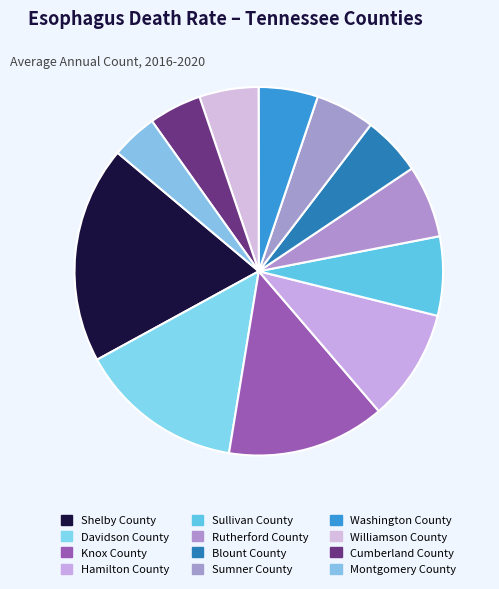

Rank the categories by value from lowest to highest.

Montgomery County, Cumberland County, Blount County, Sumner County, Washington County, Williamson County, Rutherford County, Sullivan County, Hamilton County, Knox County, Davidson County, Shelby County